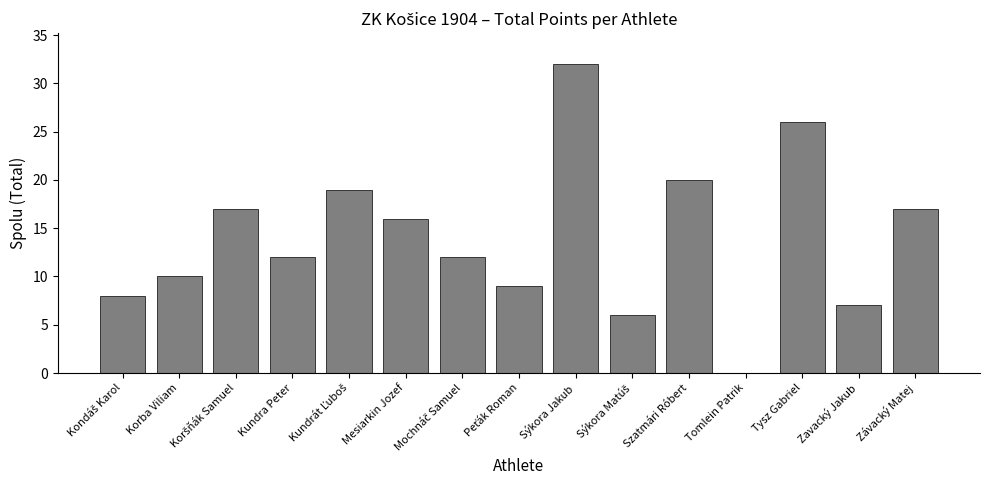

What is the average value?

14